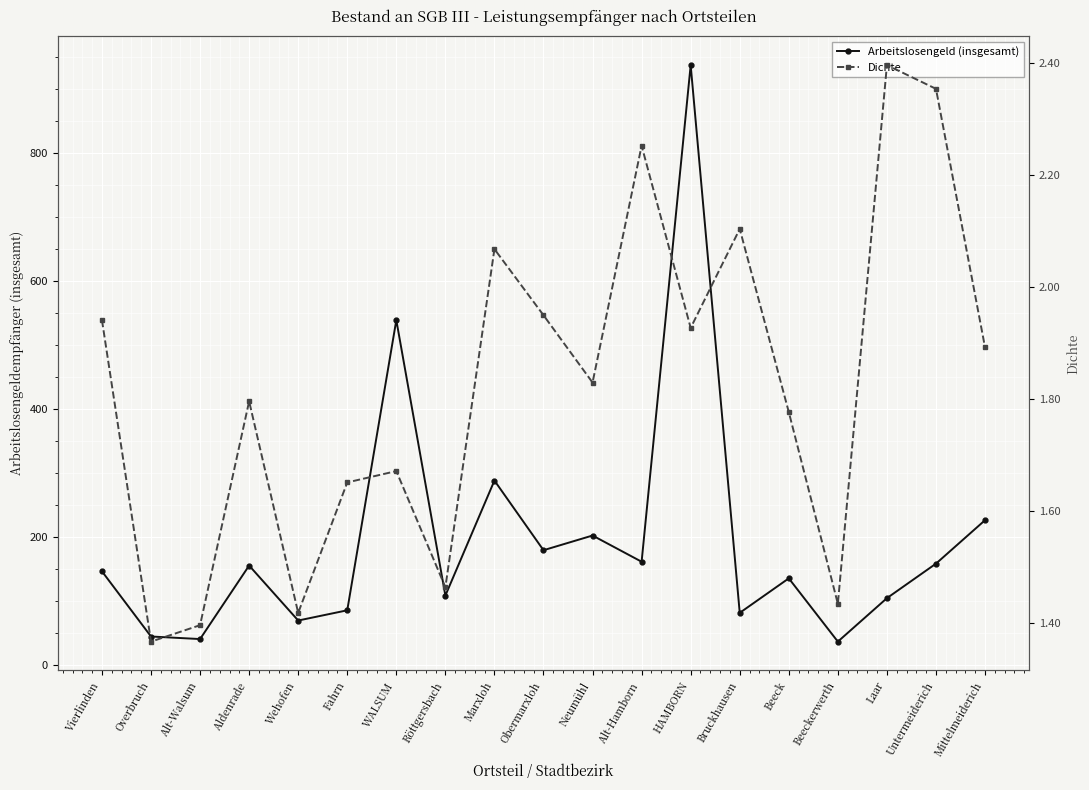

Where is the first local maximum for Arbeitslosengeld (insgesamt)?

Aldenrade